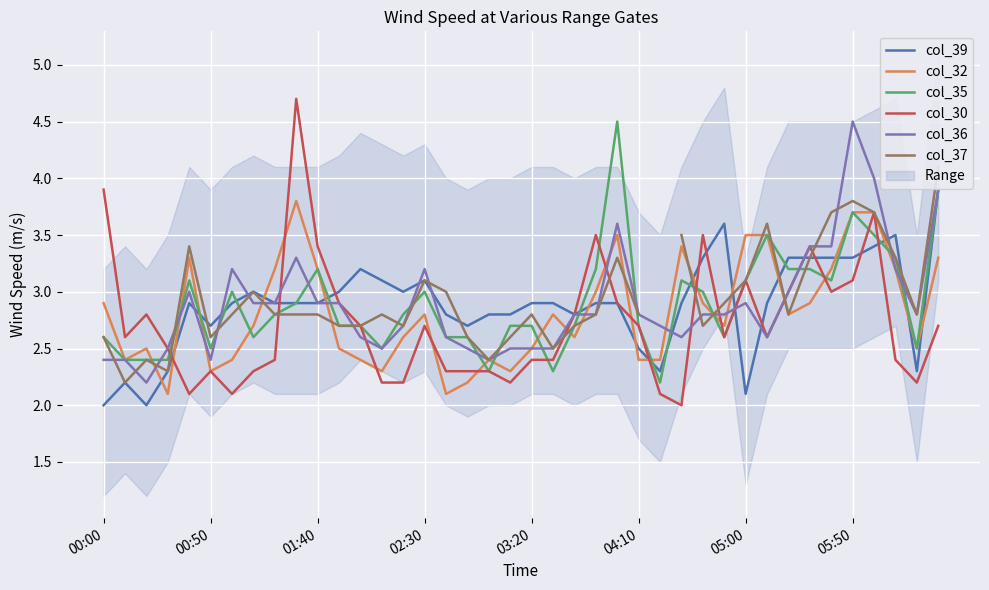

True or false: col_35 has a value of 2.7 at 19.

True